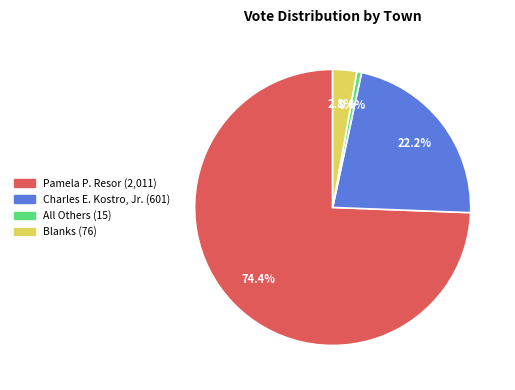

Is there a majority slice in this chart?

Yes